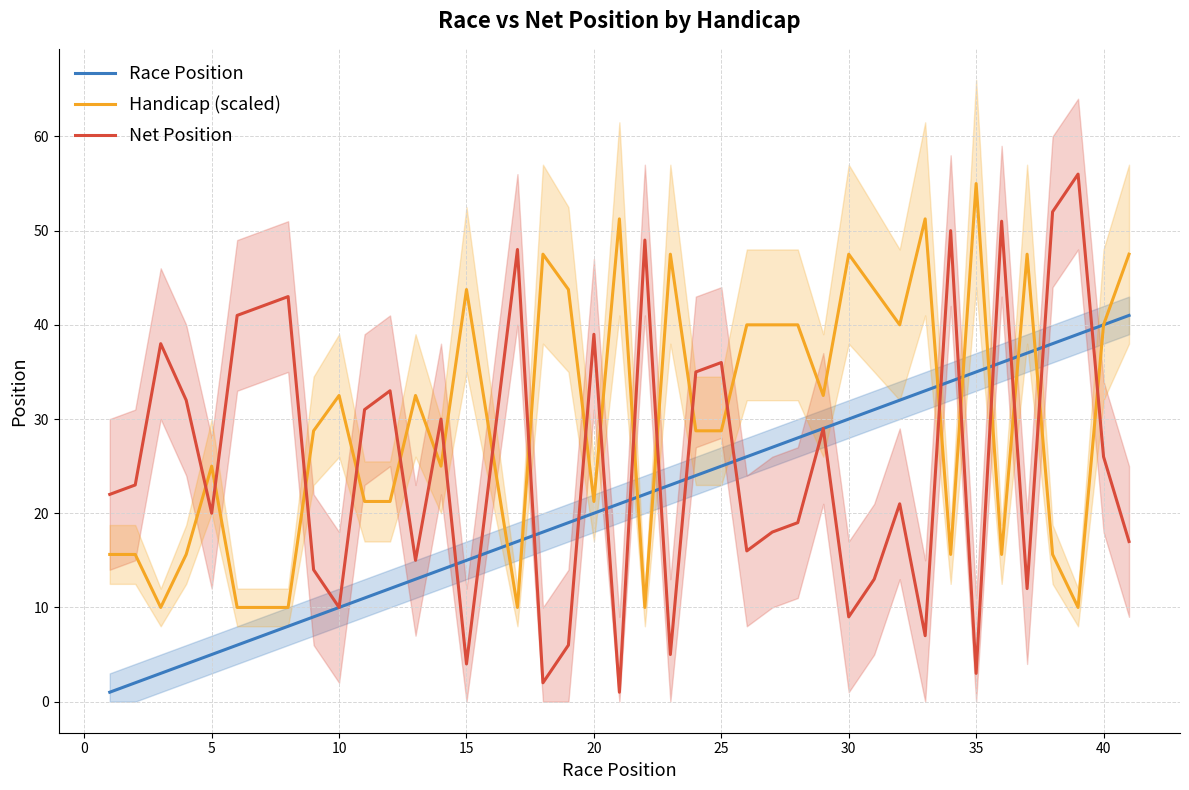

What is the maximum value for Handicap (scaled)?

55.0